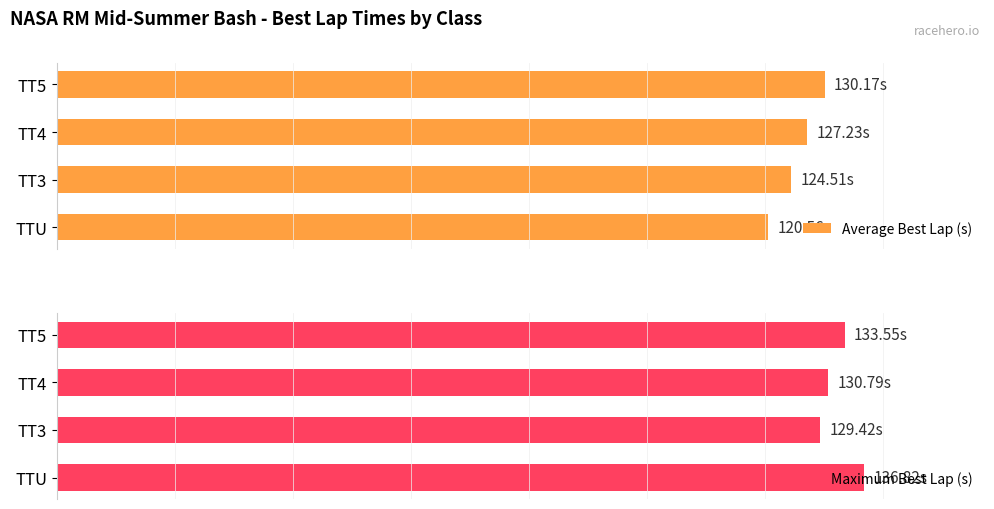

What is the sum of all Average Best Lap (s) values?

502.5